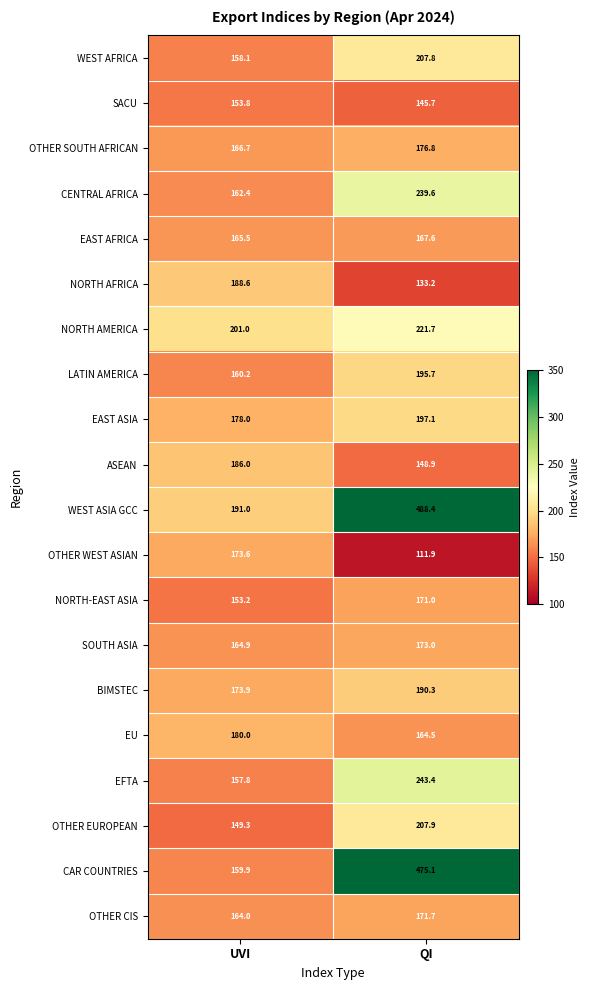

At which label does WEST ASIA GCC reach its peak?

QI